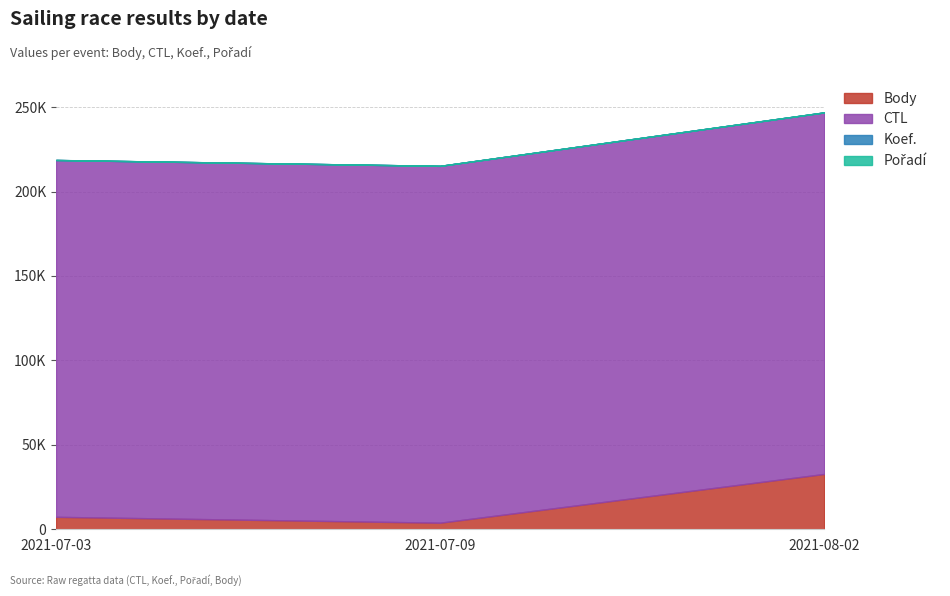

What is the smallest value displayed?

7